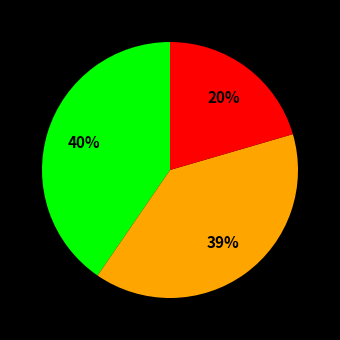

To the nearest percent, what is the difference between the largest and smallest slice percentages?

20%